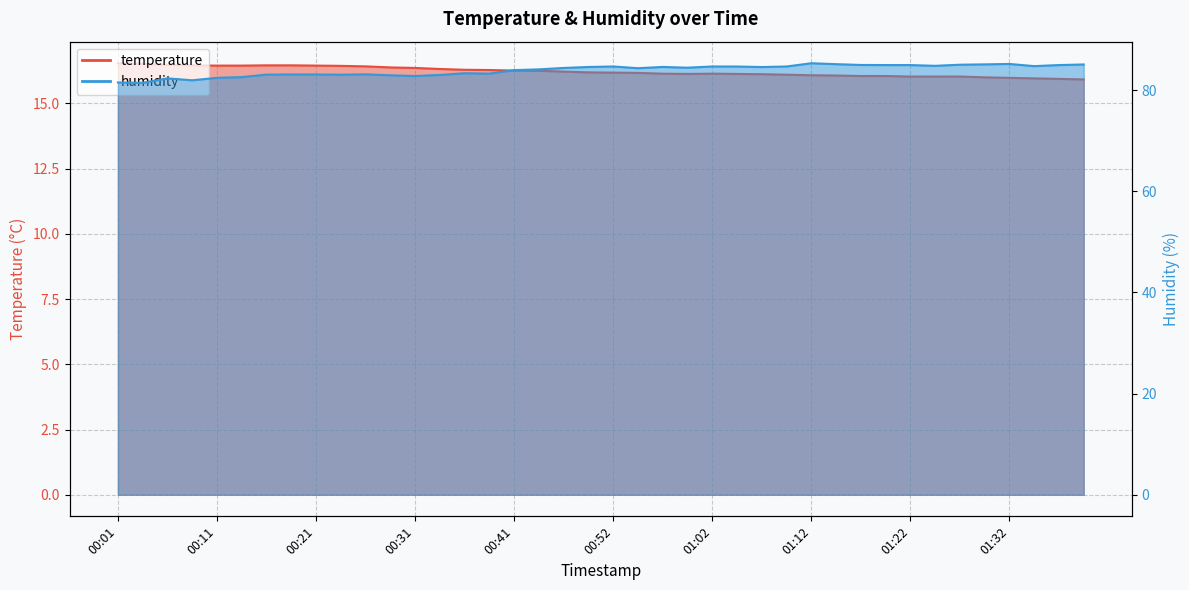

Between 00:39 and 00:06, which is larger?

00:06